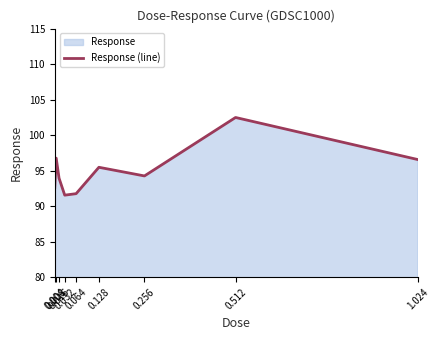

Is it true that the value at 1.024 is 96.6?

True